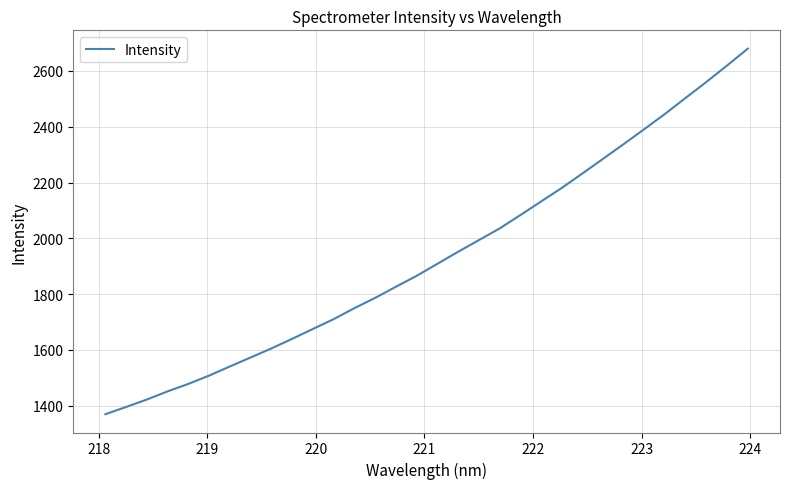

What is the difference between the maximum and minimum values?

1309.9